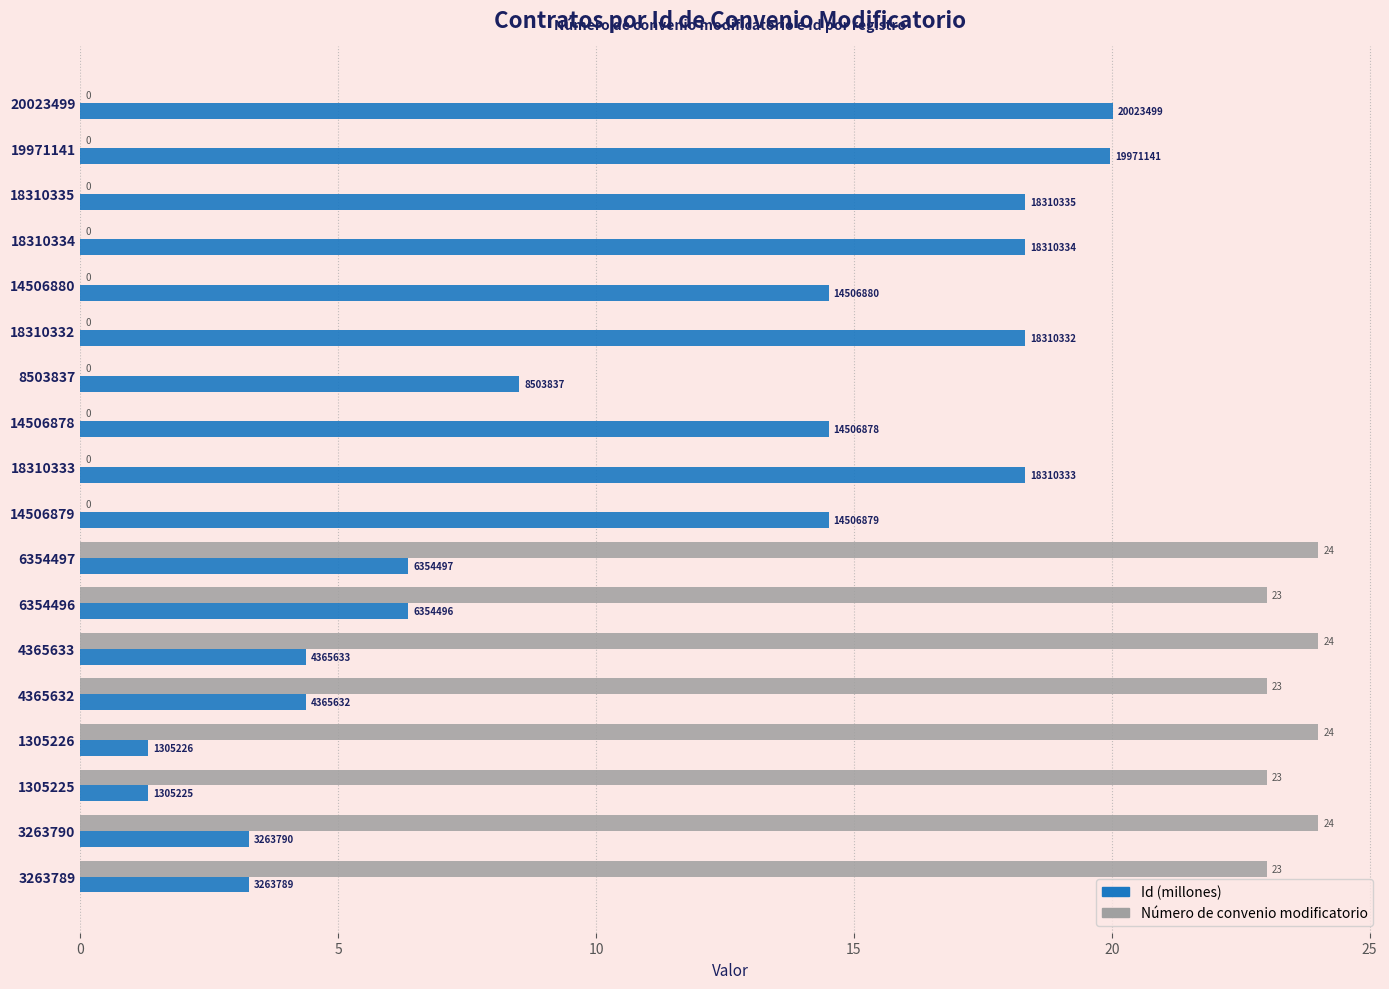

What is the greatest value displayed?

24.0